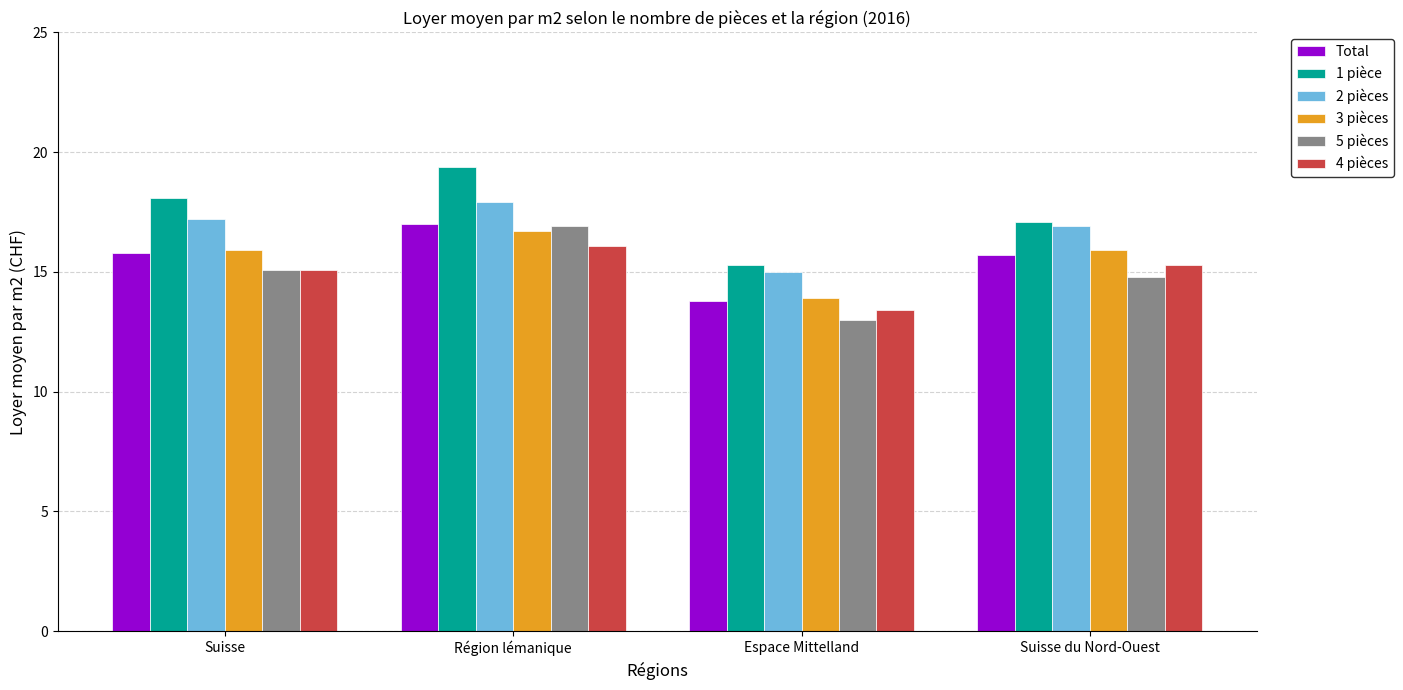

What is the value of the 1 pièce bar at the 3rd from the left?

15.3